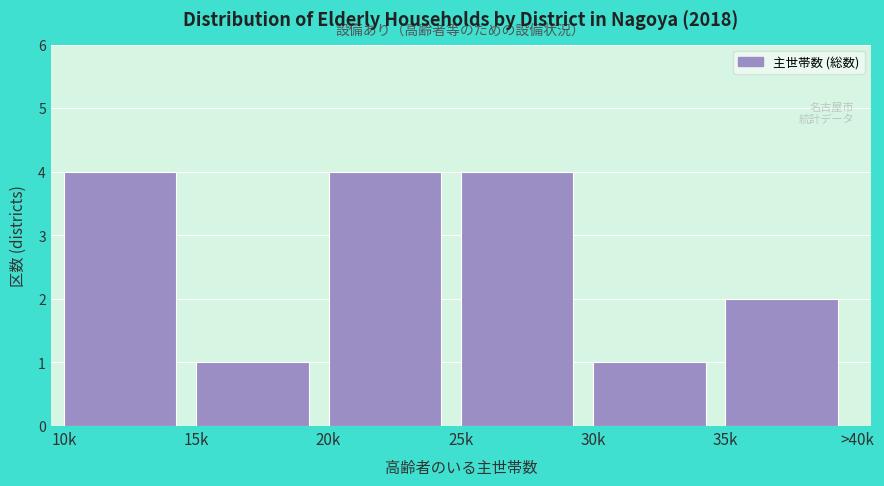

Reading left to right, transcribe all the data shown in this chart.

4	1	4	4	1	2